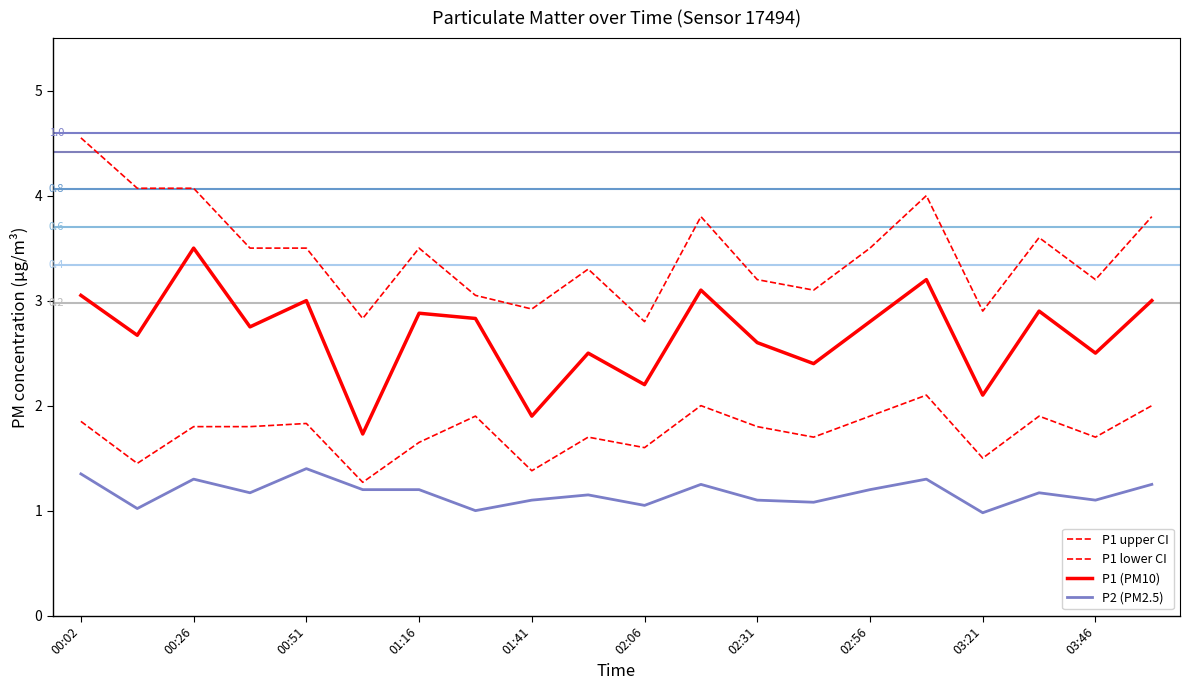

Does the chart display data point markers on the line(s)?

No